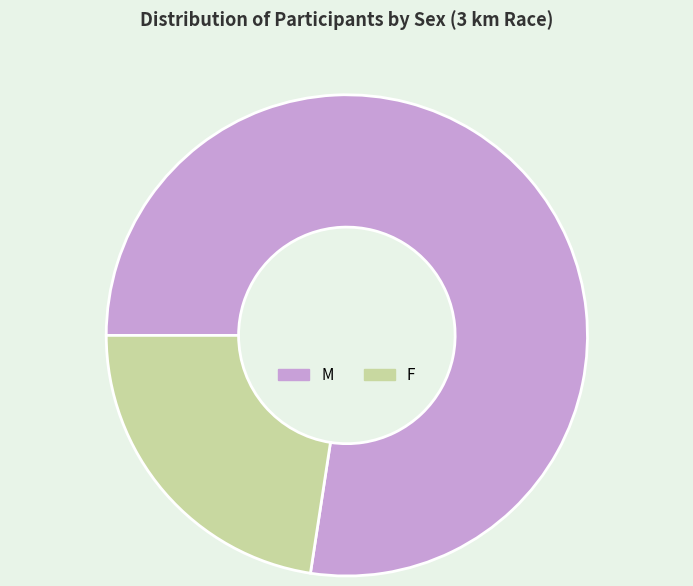

Rank the categories by value from lowest to highest.

F, M